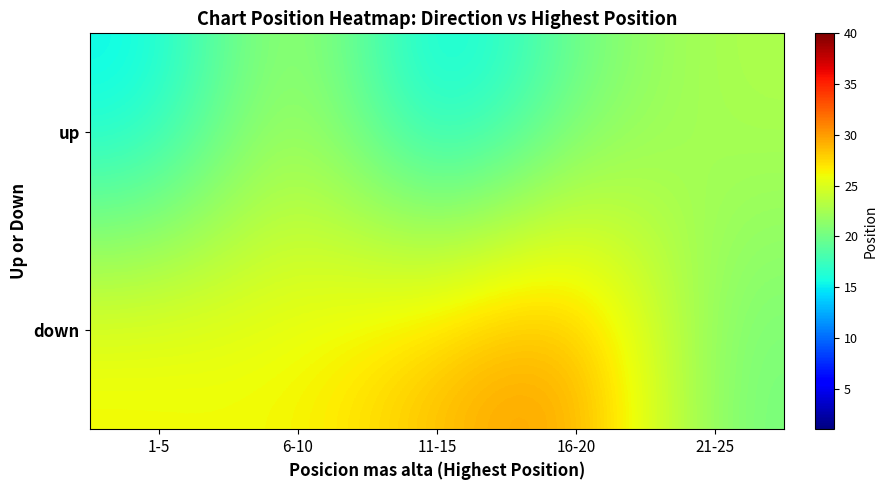

What is the spread (max minus min) of values at 1-5?

11.9